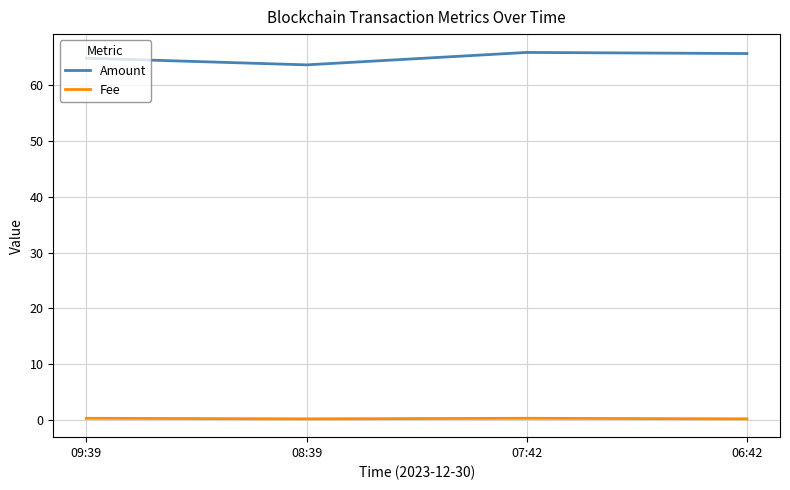

The value of Fee at 07:42 is 0.3. True or false?

True